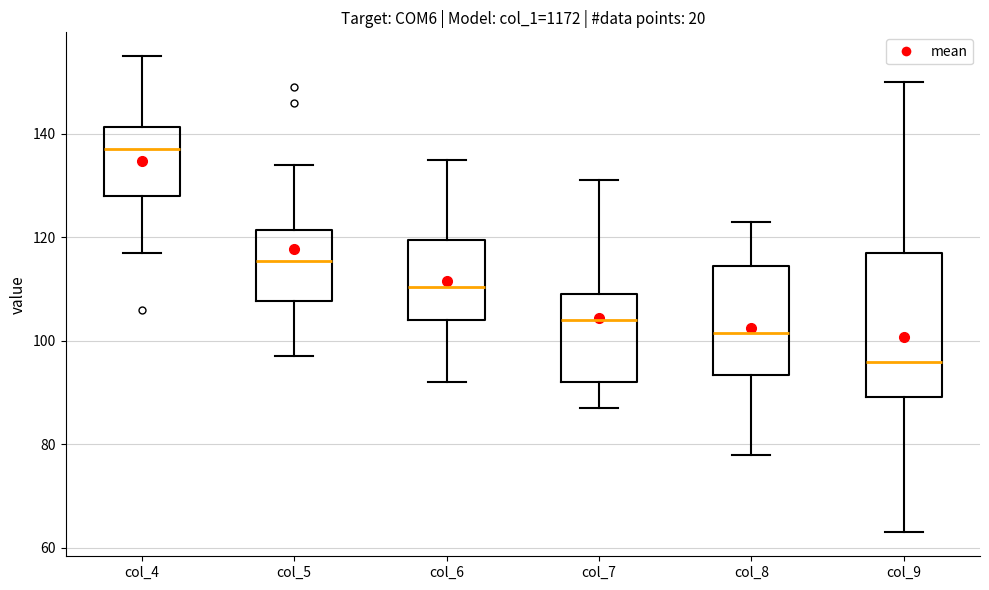

Where is the upper edge of the box for col_8 on the y-axis? The values are not printed on the chart, so give them approximately, as read against the axis.

114